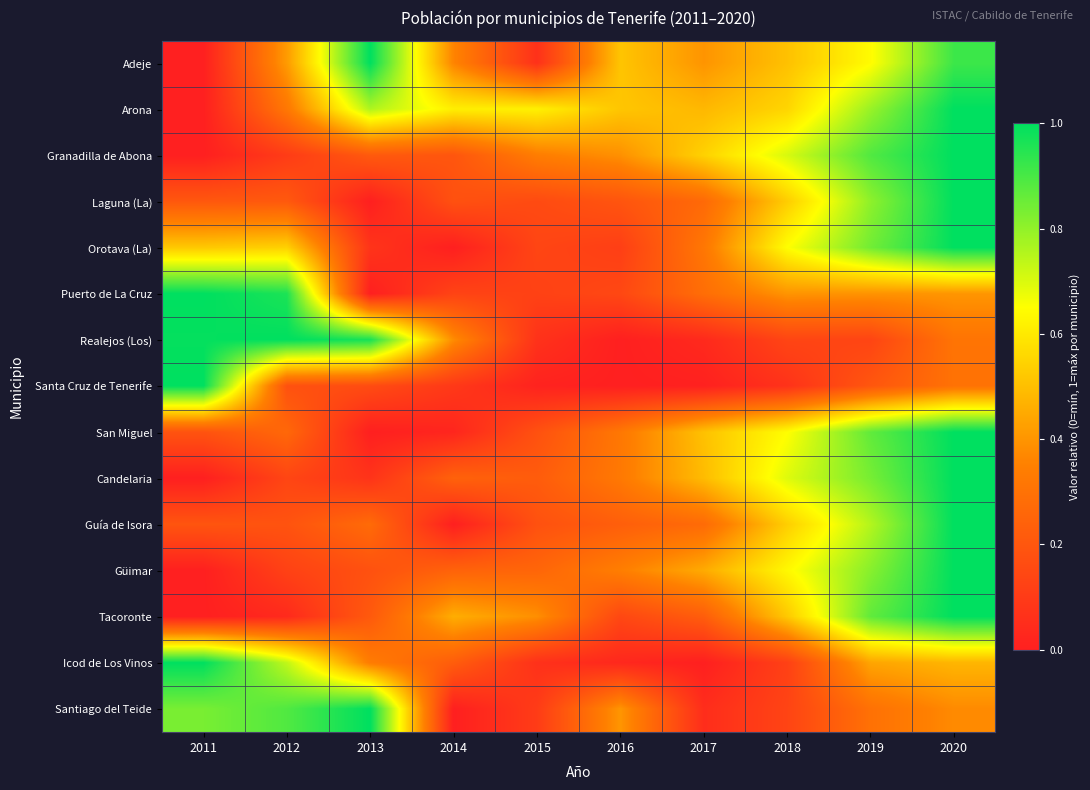

Which has a higher value, 2020 or 2018?

2020